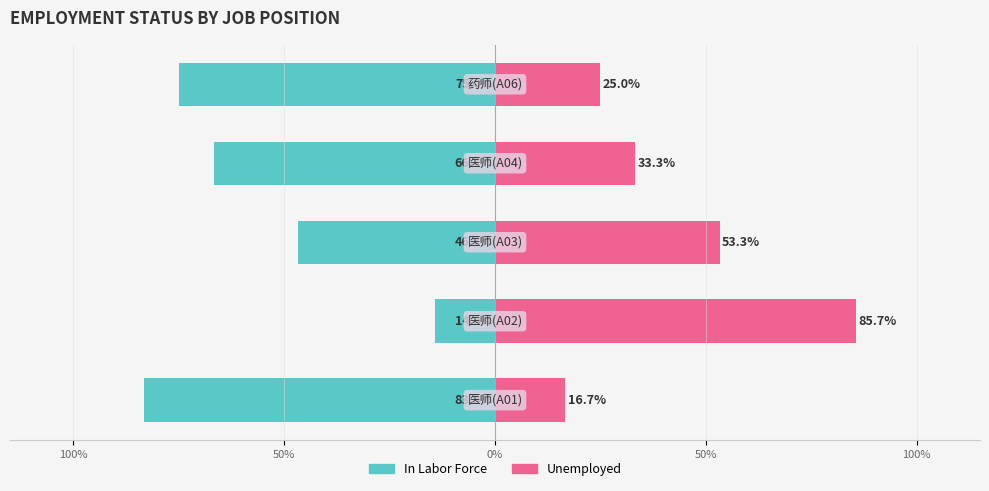

List the series in order of their overall mean, lowest first.

In Labor Force, Unemployed